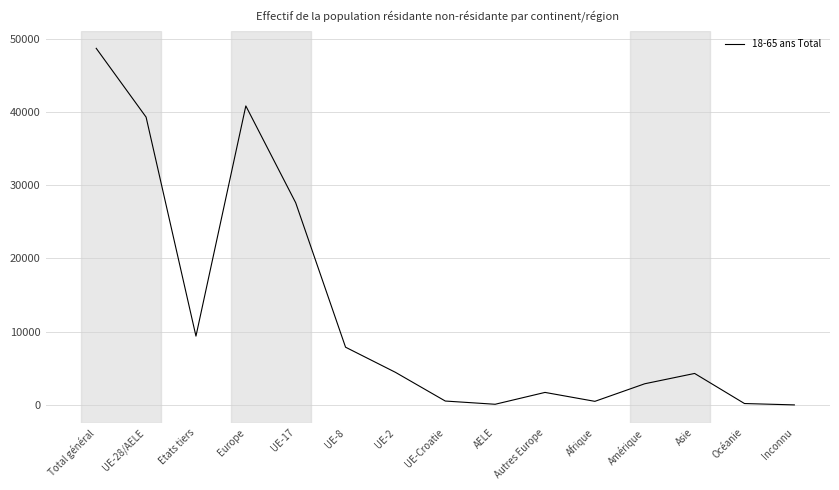

What is the ratio of the value at UE-17 to the value at Asie?

6.4